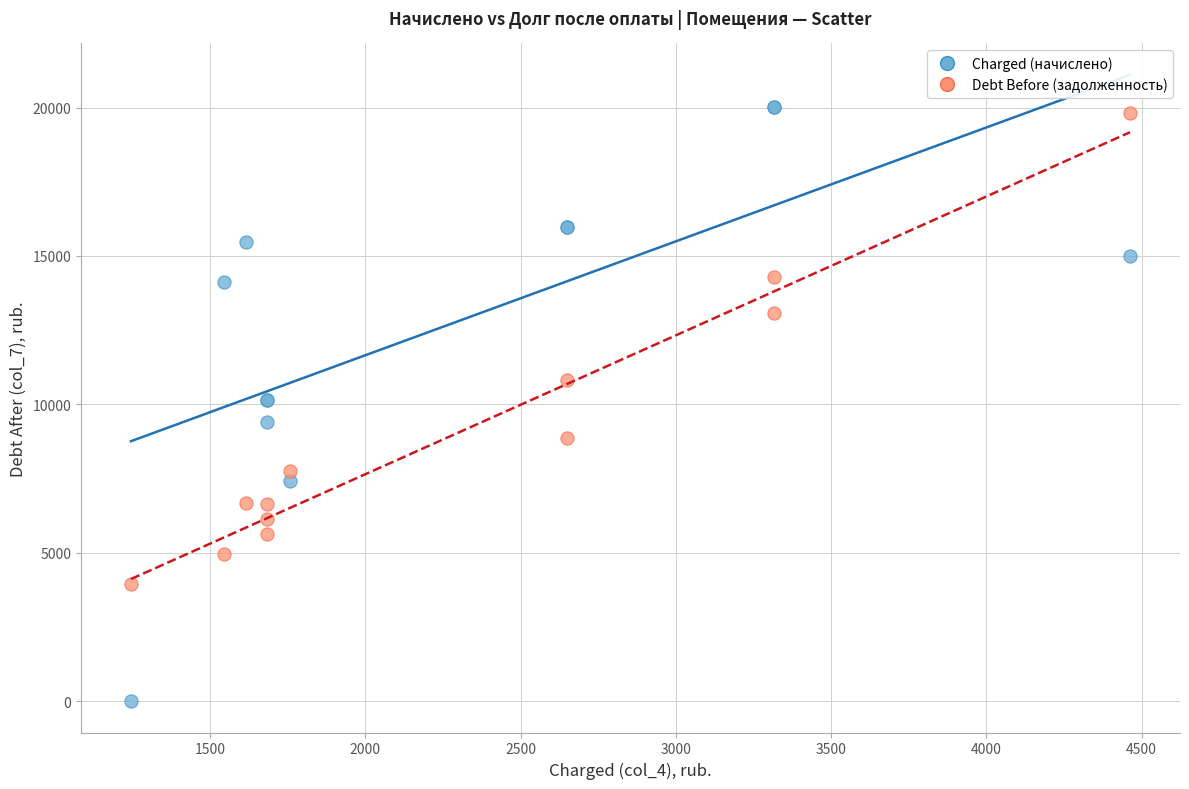

What are all the series names shown in the legend?

Charged (начислено), Debt Before (задолженность)